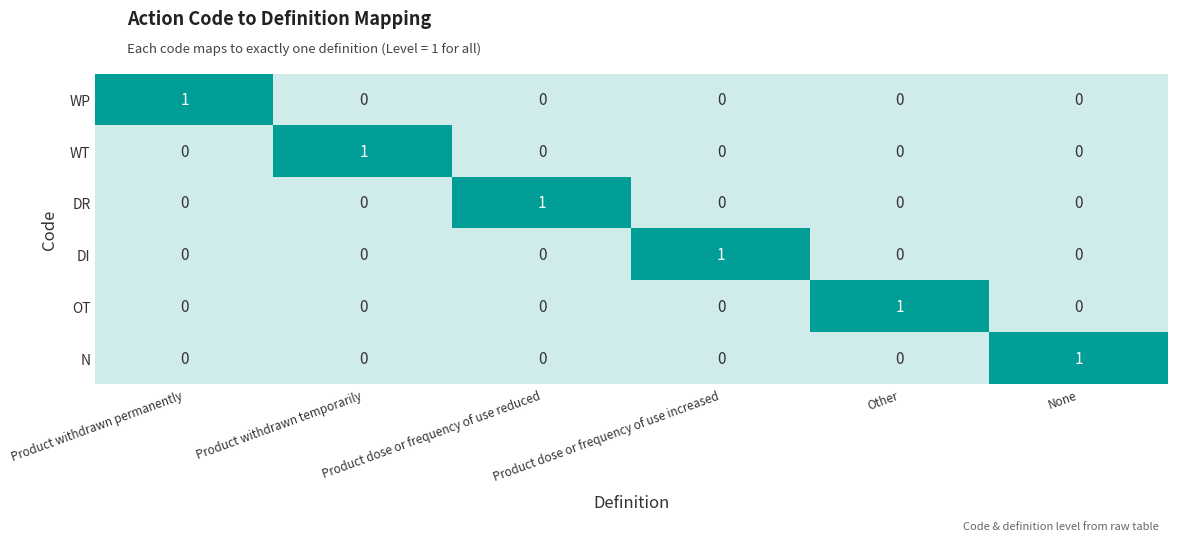

What is the greatest value displayed?

1